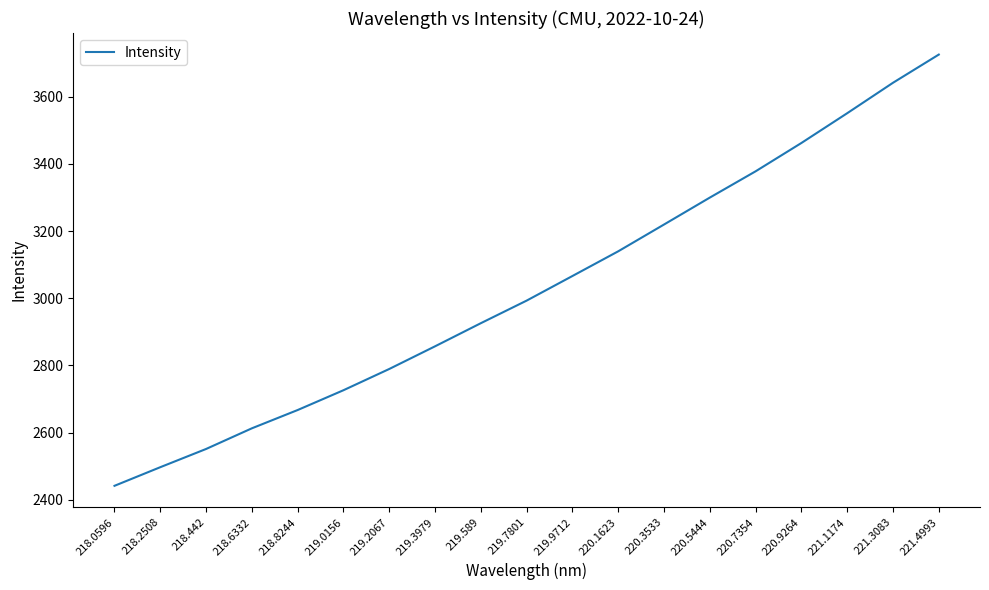

What is the difference between the second highest and minimum values?

1199.2